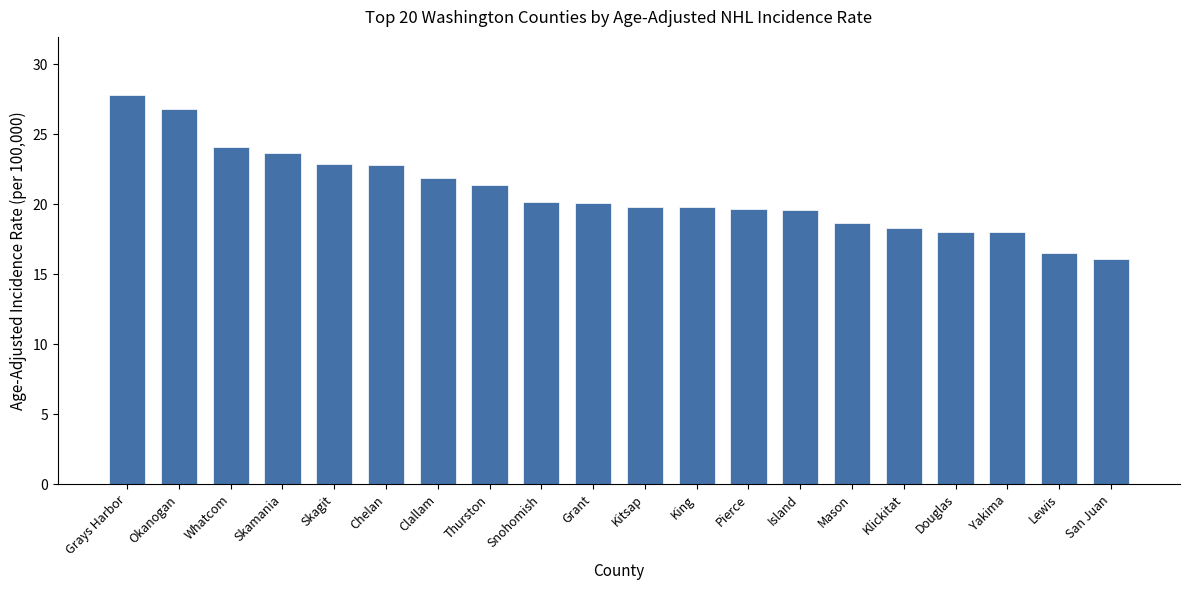

How many series are shown in this chart?

1